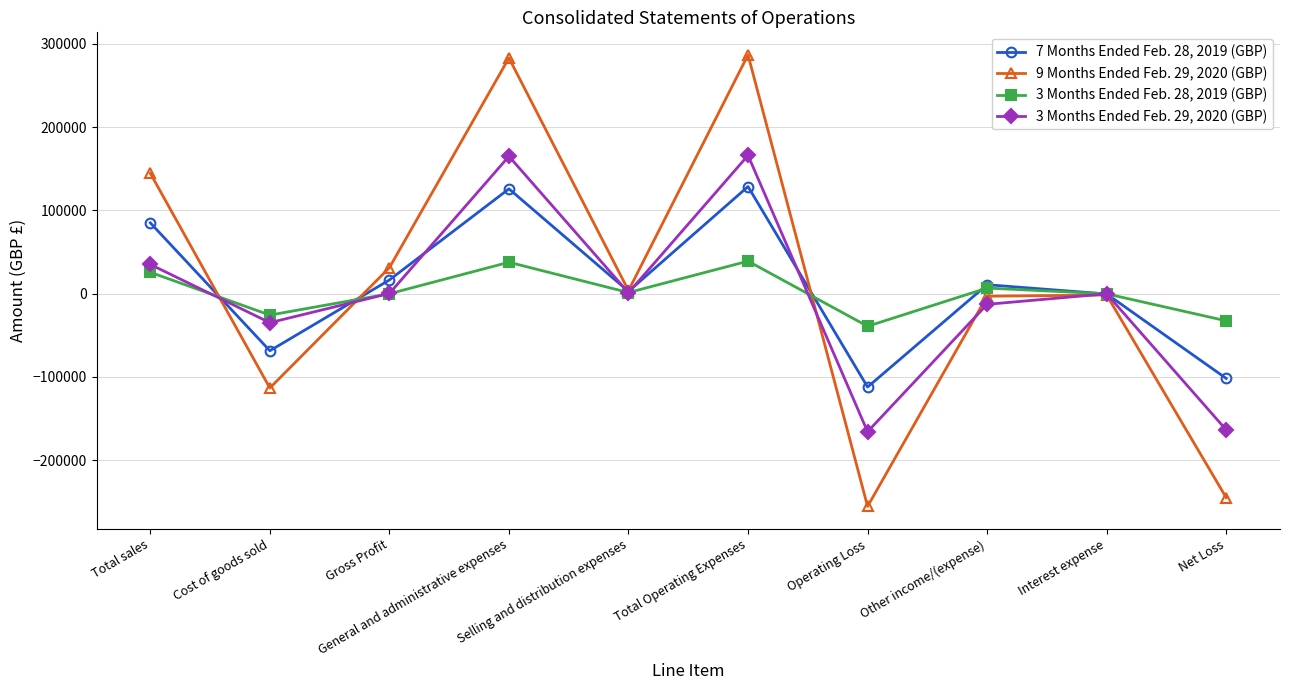

Rank the series by their maximum value, from lowest to highest.

3 Months Ended Feb. 28, 2019 (GBP), 7 Months Ended Feb. 28, 2019 (GBP), 3 Months Ended Feb. 29, 2020 (GBP), 9 Months Ended Feb. 29, 2020 (GBP)